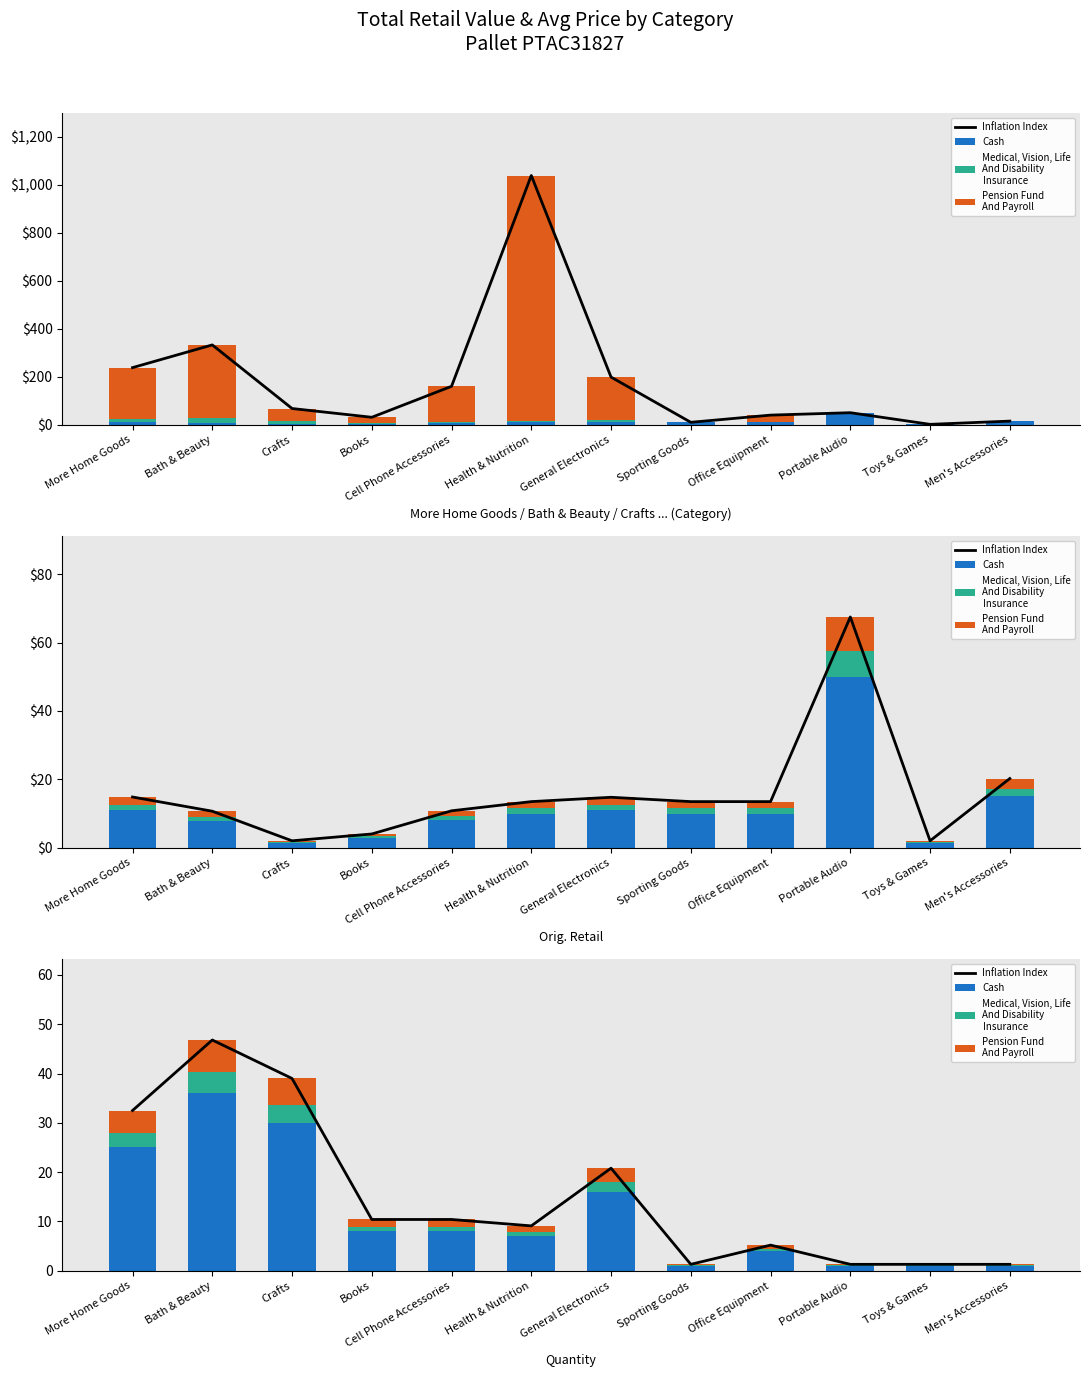

Read the Pension Fund
And Payroll value at Books.

1.4